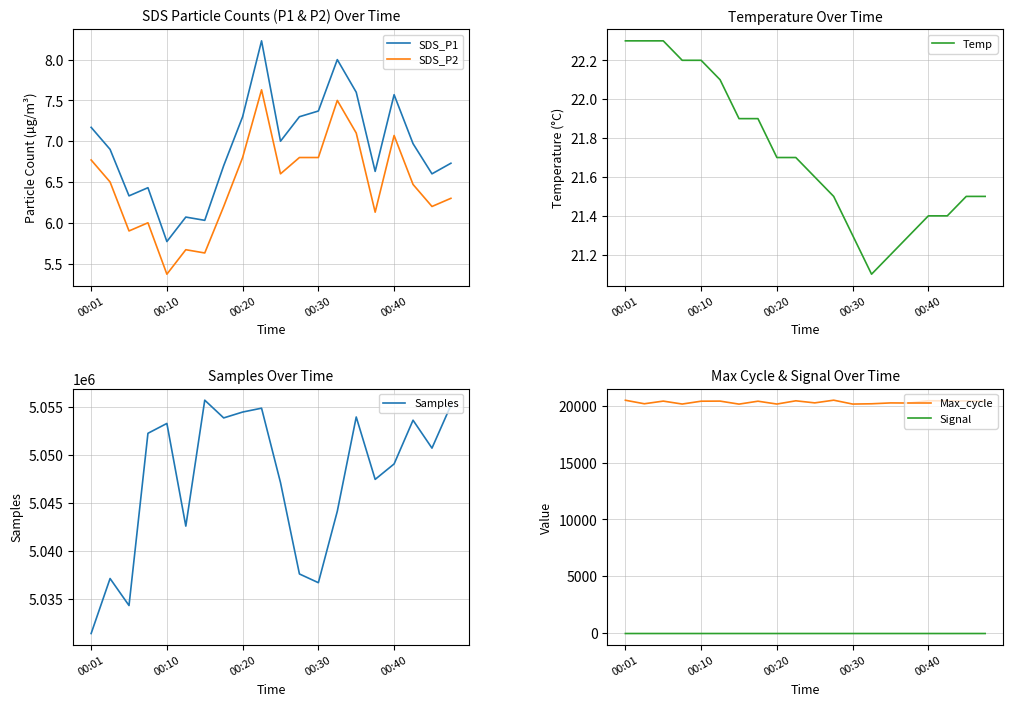

Is this an area chart (filled region under the line)?

No